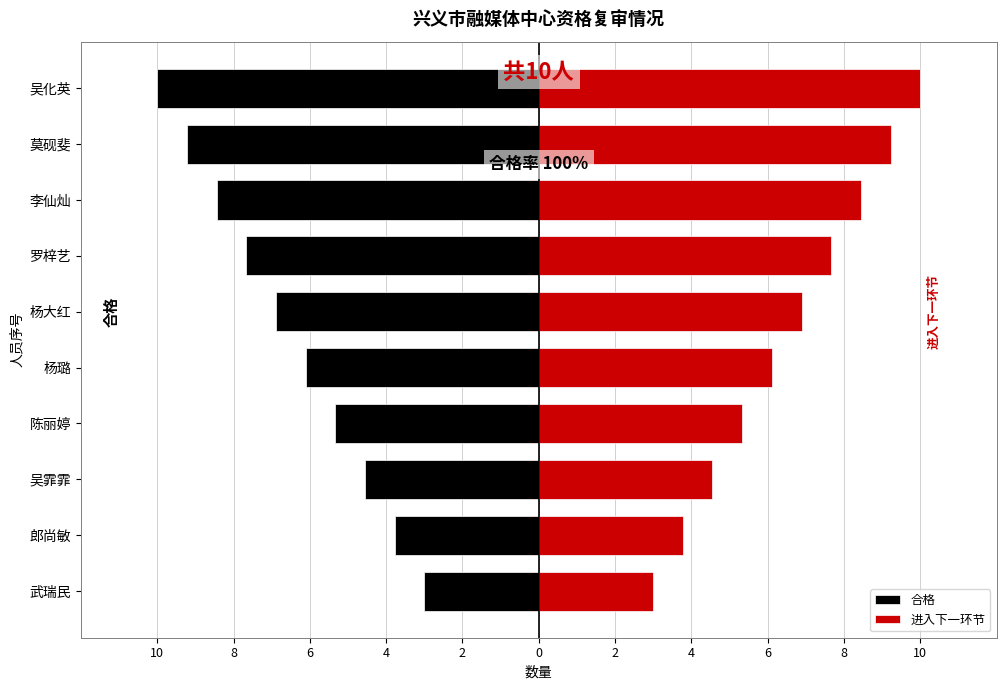

Is it true that 合格 equals -5.6 at 郎尚敏?

False